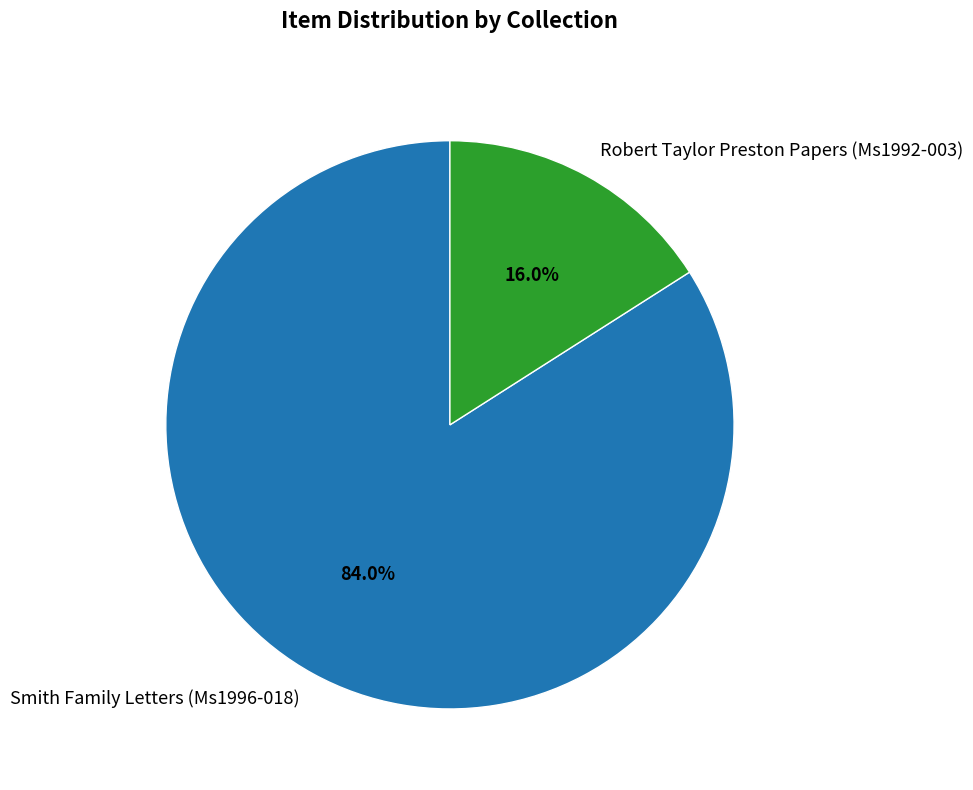

What is the majority slice?

Smith Family Letters (Ms1996-018)